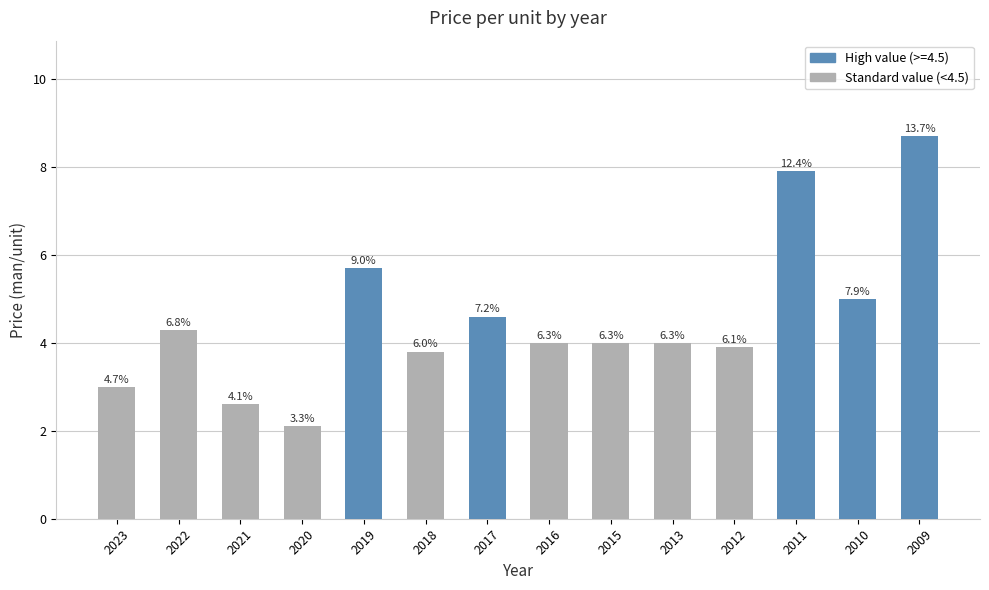

Reading right to left, what are all the values shown in this chart?

2009=8.7	2010=5.0	2011=7.9	2012=3.9	2013=4.0	2015=4.0	2016=4.0	2017=4.6	2018=3.8	2019=5.7	2020=2.1	2021=2.6	2022=4.3	2023=3.0